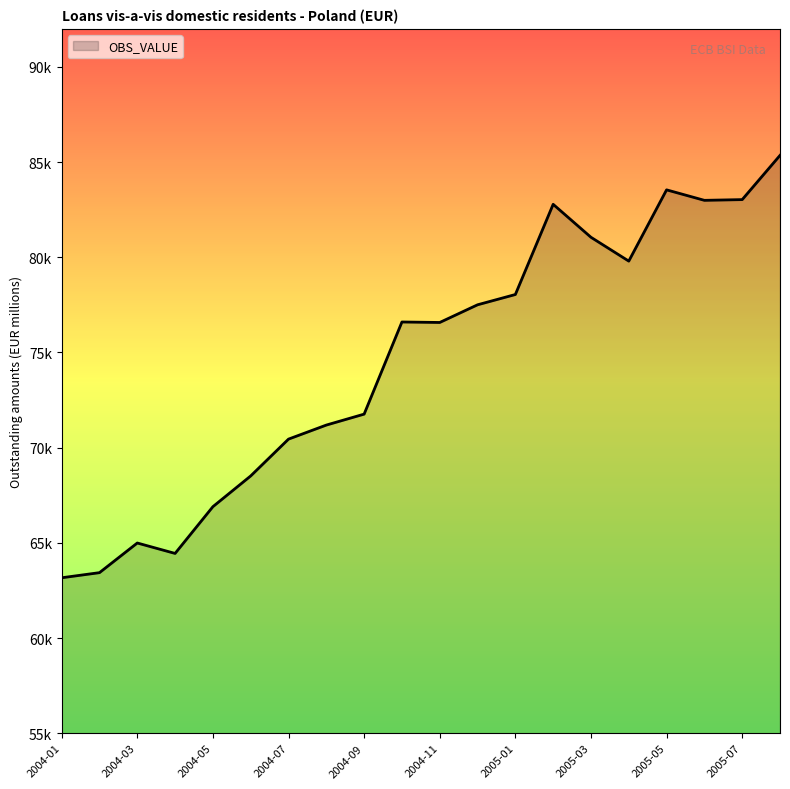

Does the chart display data point markers on the line(s)?

No